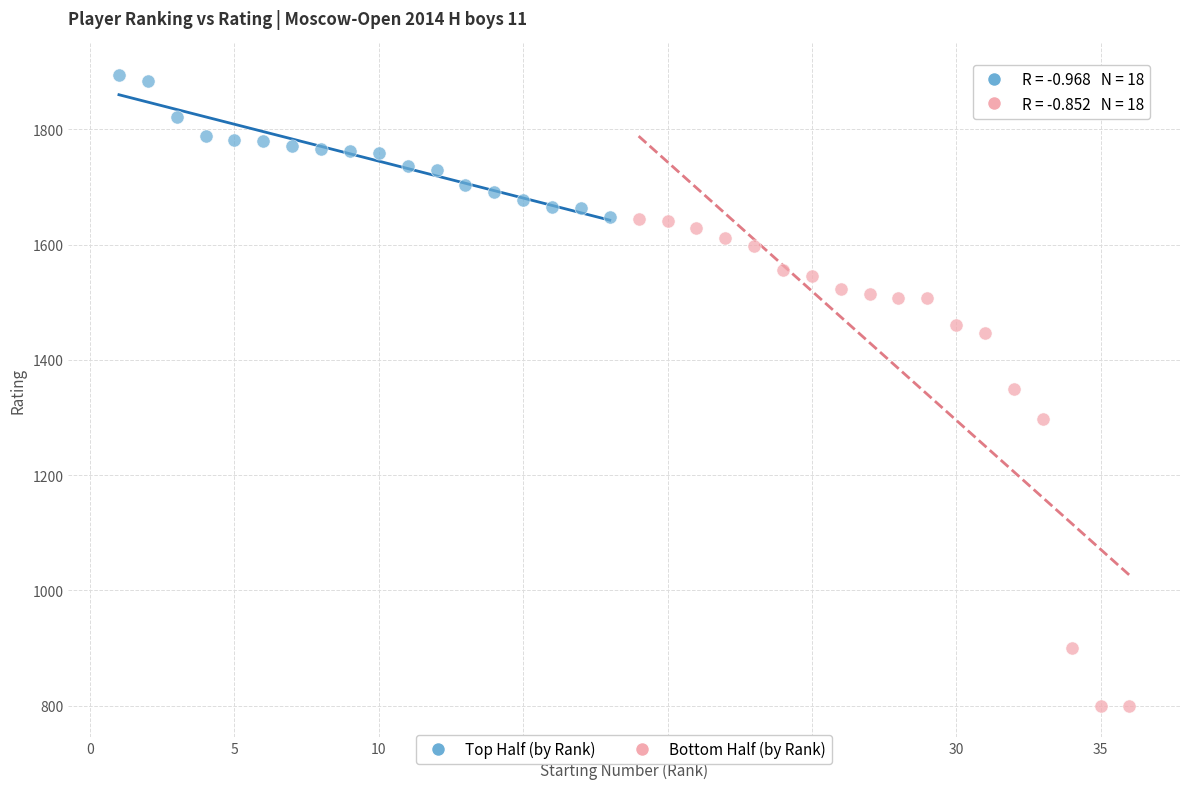

Which series has the largest Y range (max minus min)?

Bottom Half (by Rank)